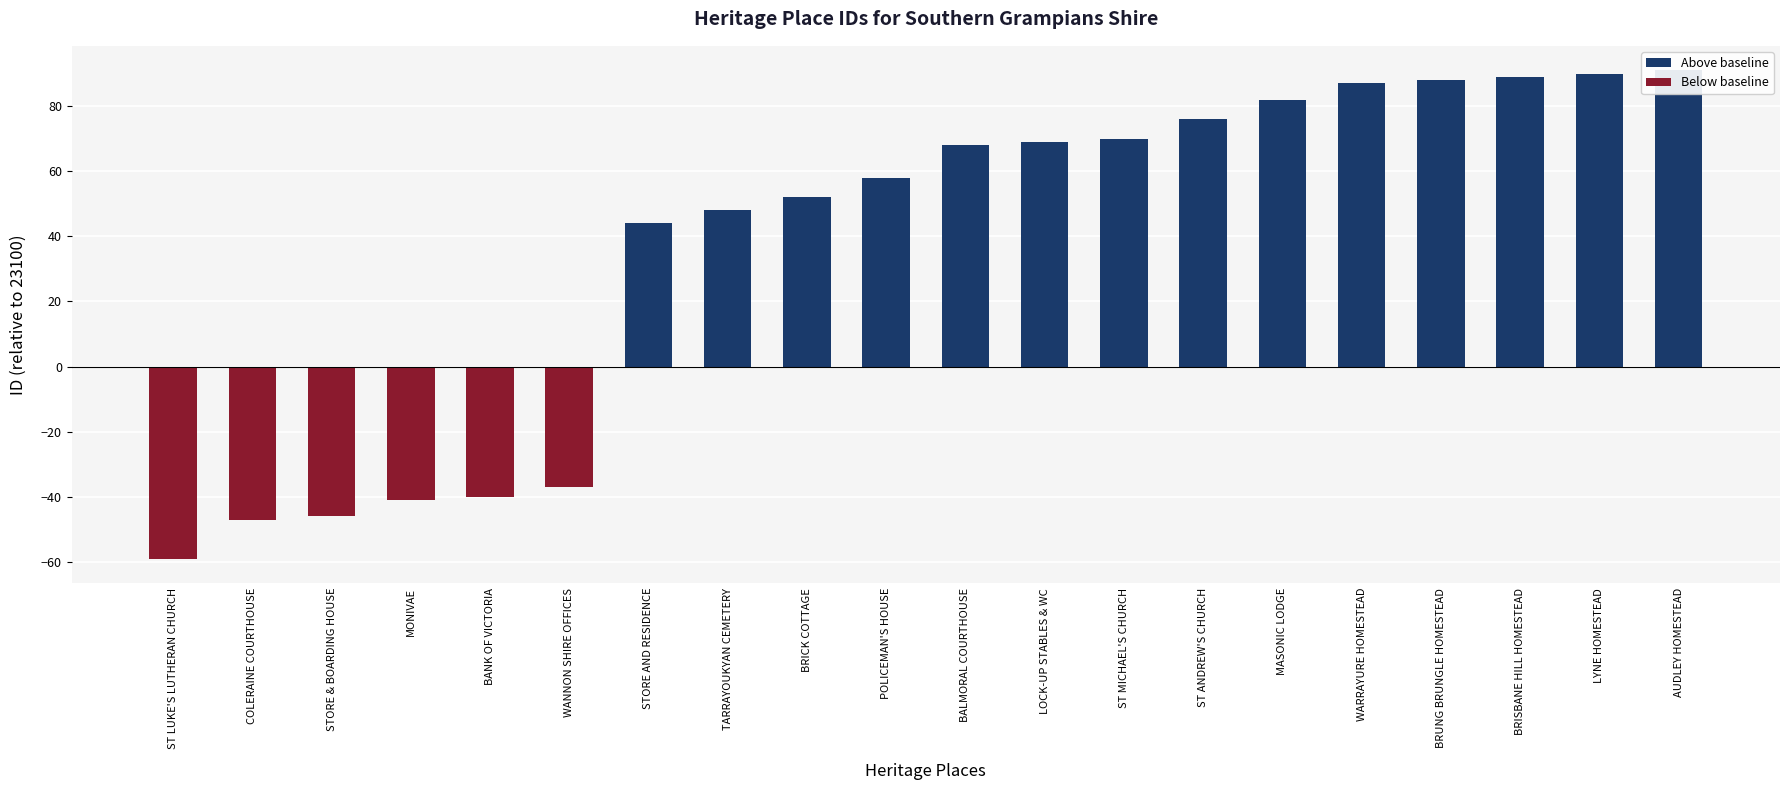

What is the label of the 5th bar from the left?

BANK OF VICTORIA